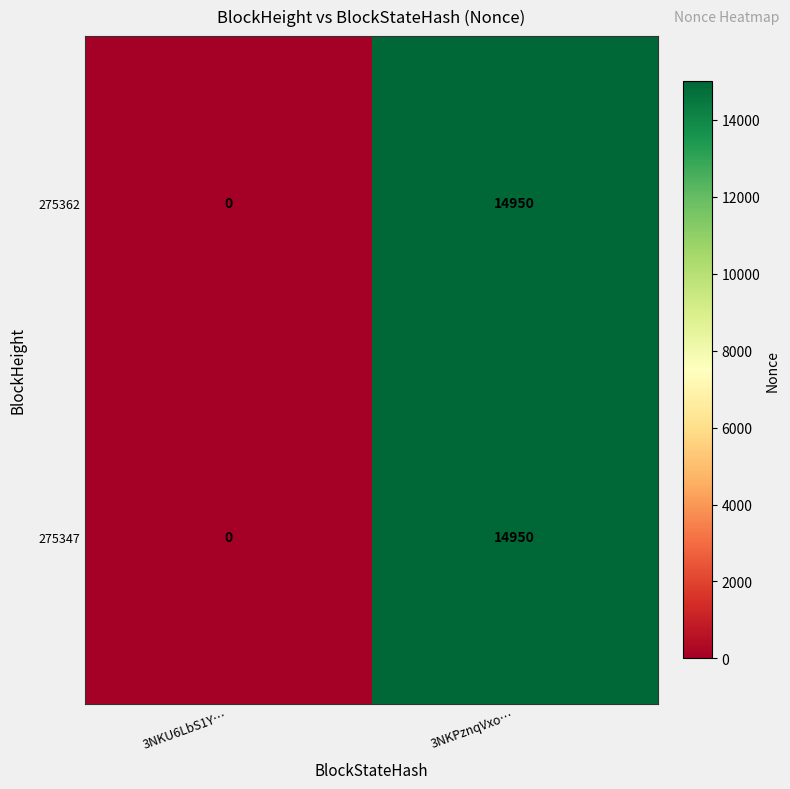

Count the number of data series in this chart.

2